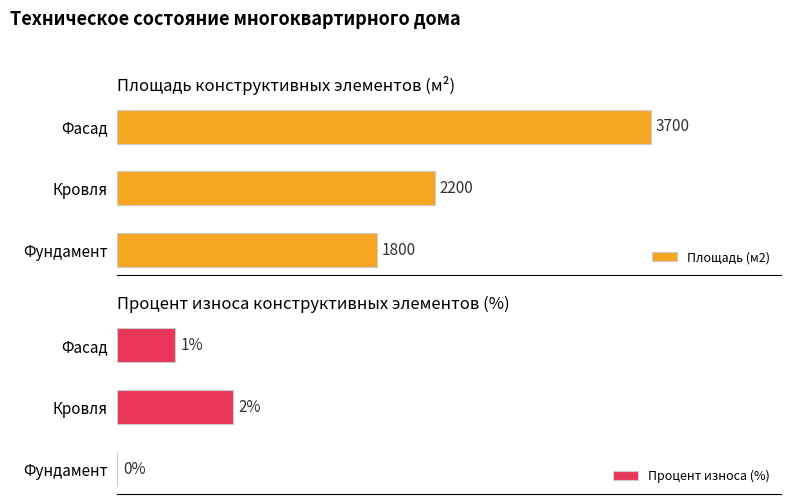

List the labels in order of Площадь (м2) value, smallest first.

Фундамент, Кровля, Фасад